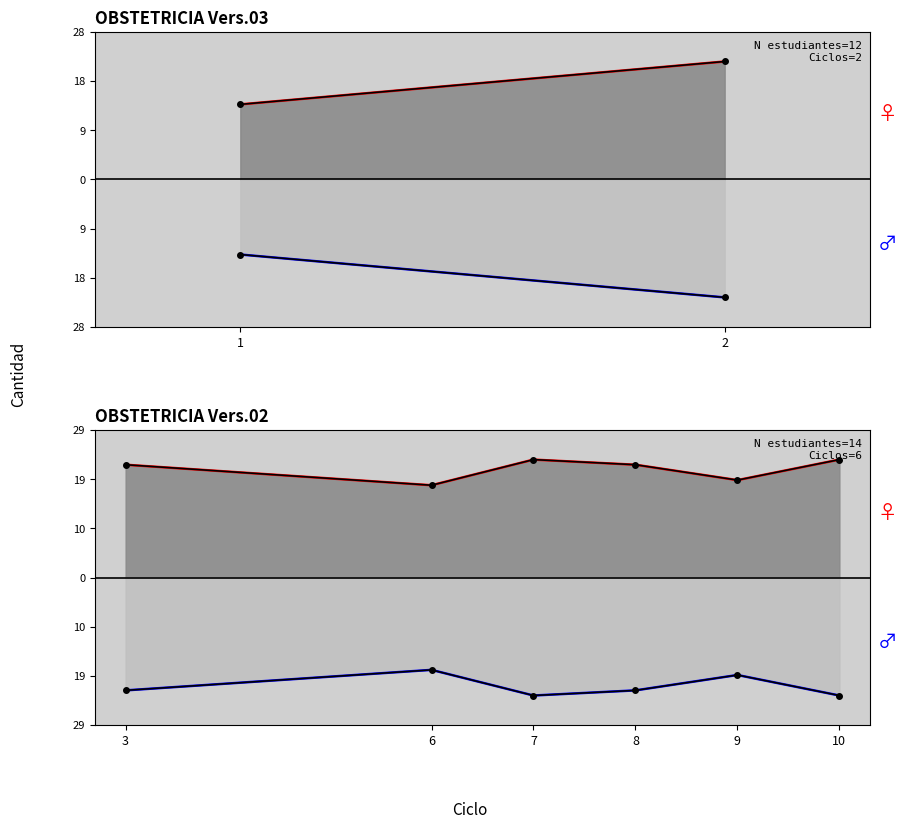

True or false: CANTIDAD PAGADOS and CANTIDAD MATRICULADO intersect in this chart.

False